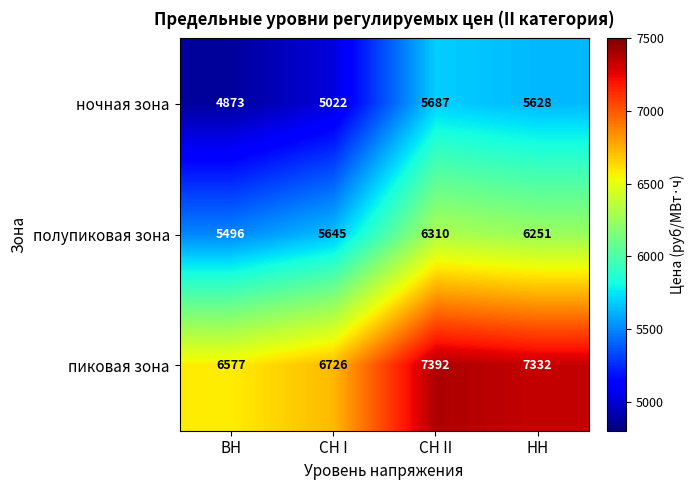

Rank the series at СН II from highest to lowest value.

пиковая зона, полупиковая зона, ночная зона